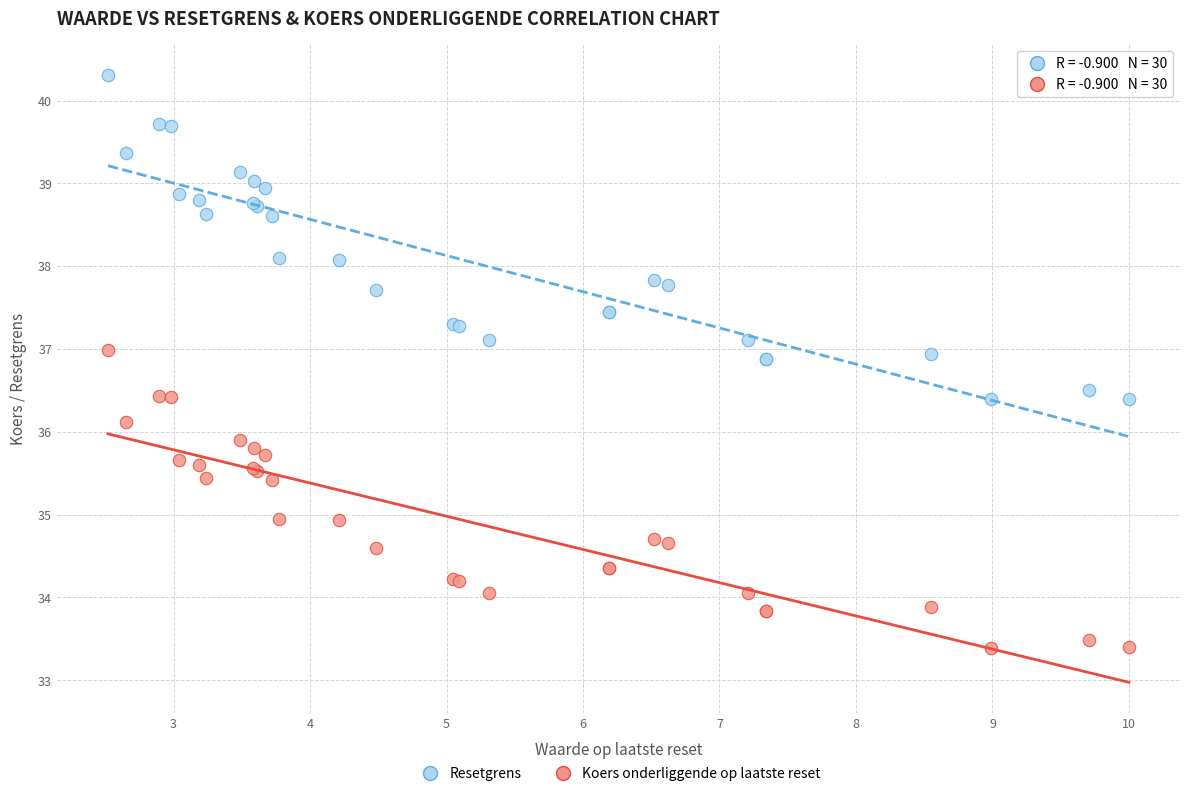

Which series reaches the maximum Y coordinate?

Resetgrens